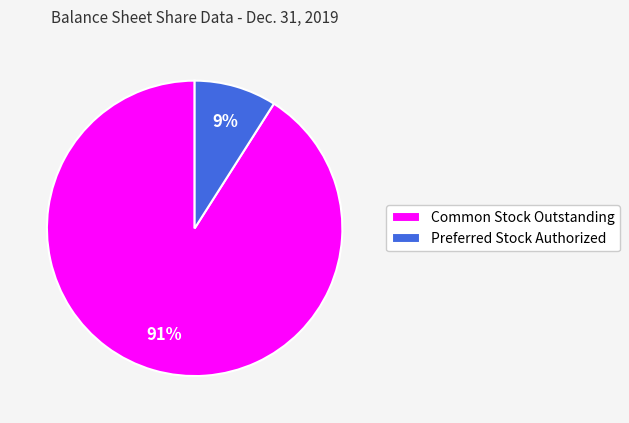

What is the smallest slice in the pie chart?

Preferred Stock Authorized